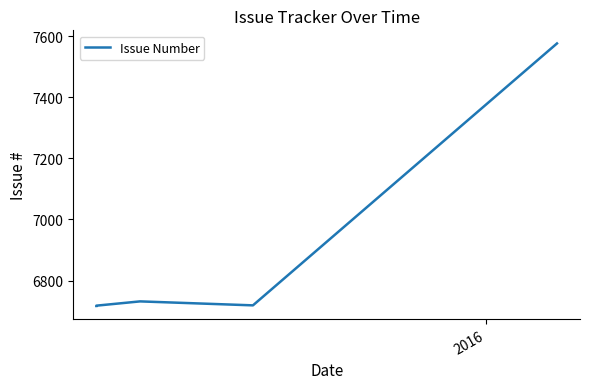

What is the difference between the second highest and second lowest values?

14